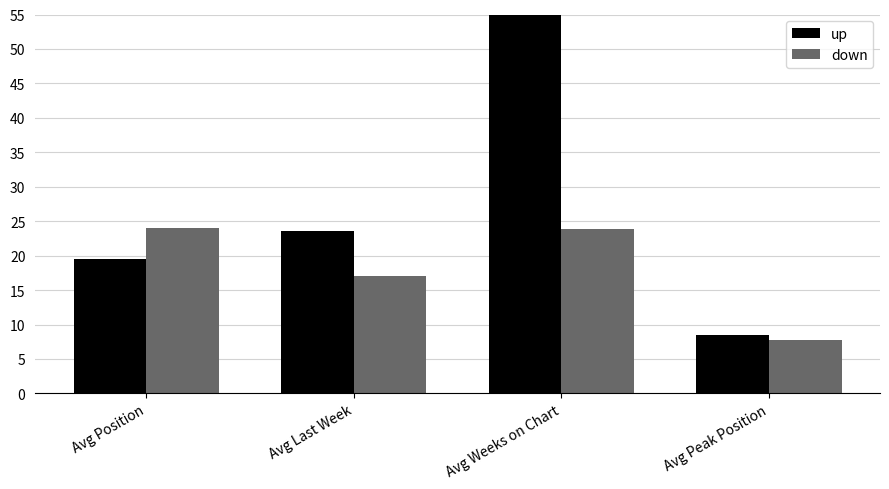

Which series has the largest total across all categories?

up